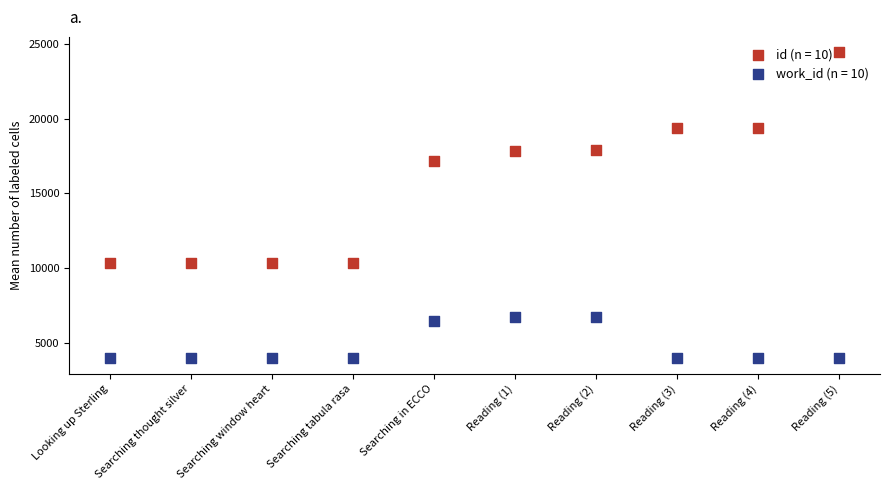

What are all the series names shown in the legend?

id, work_id